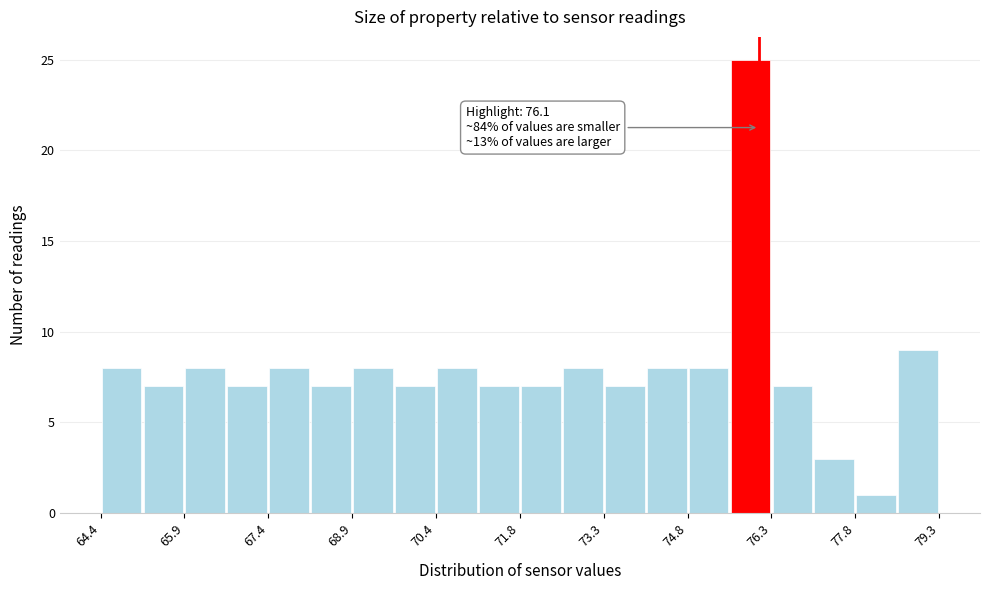

Around what value on the x-axis is the tallest bar? Give the approximate position of its centre, as read against the axis.

76.0